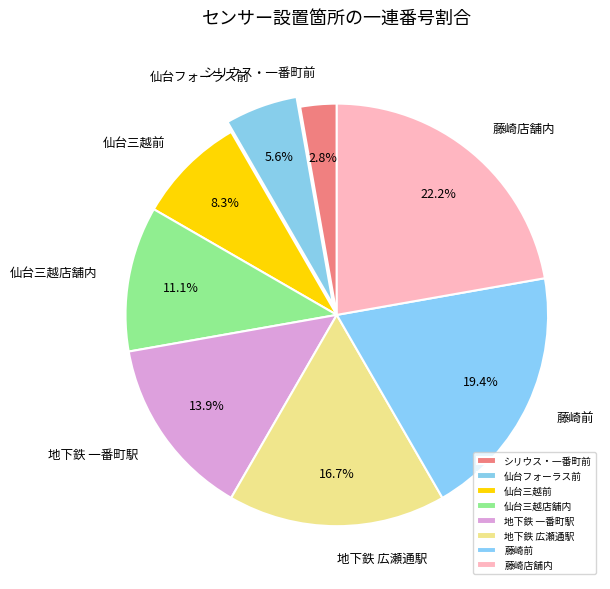

Is it true that 仙台三越前 is 8% of the pie?

True